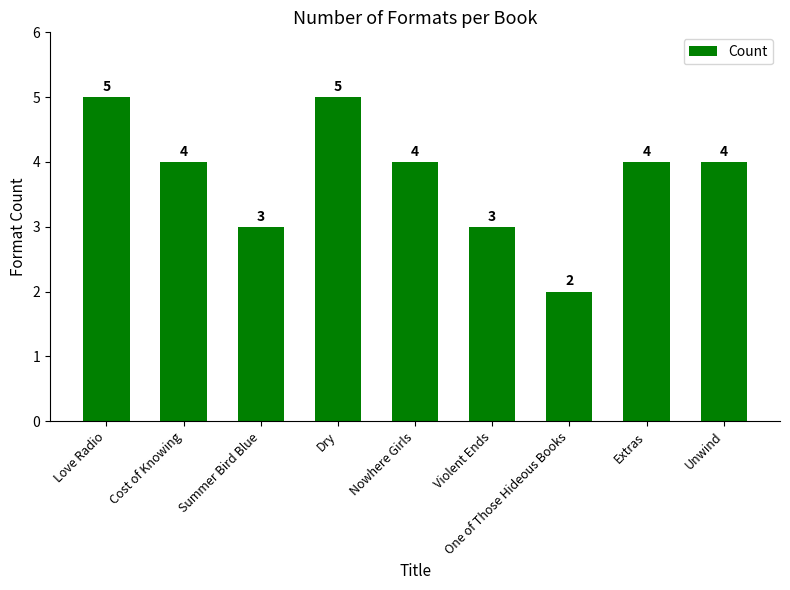

What position from the right is Unwind?

1